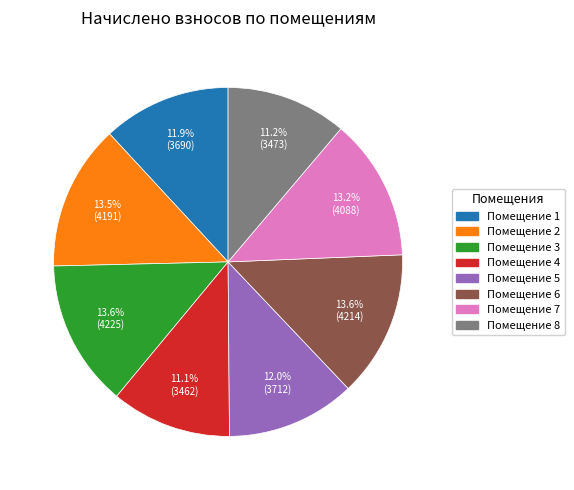

Is there a majority slice in this chart?

No